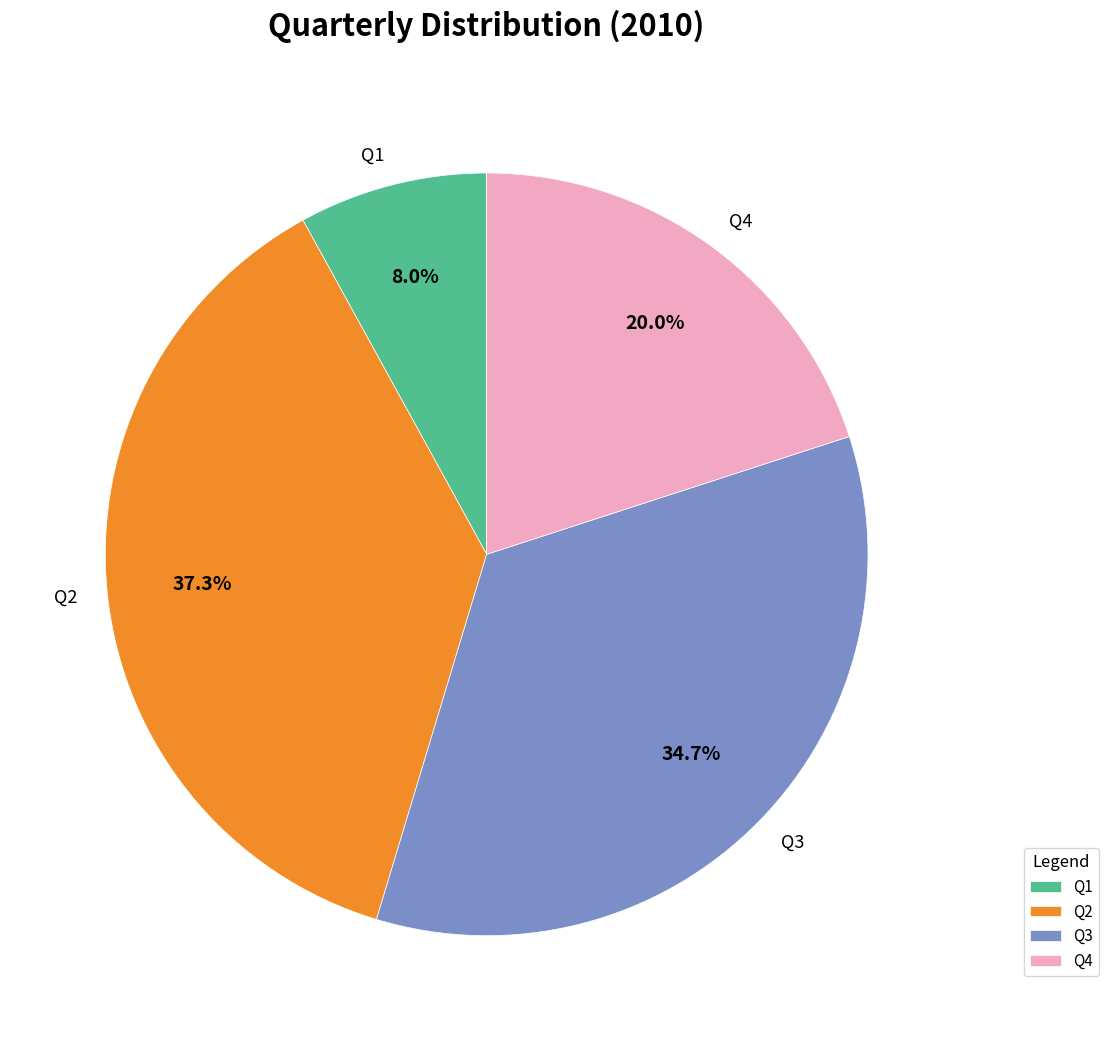

Rank the categories by value from lowest to highest.

Q1, Q4, Q3, Q2